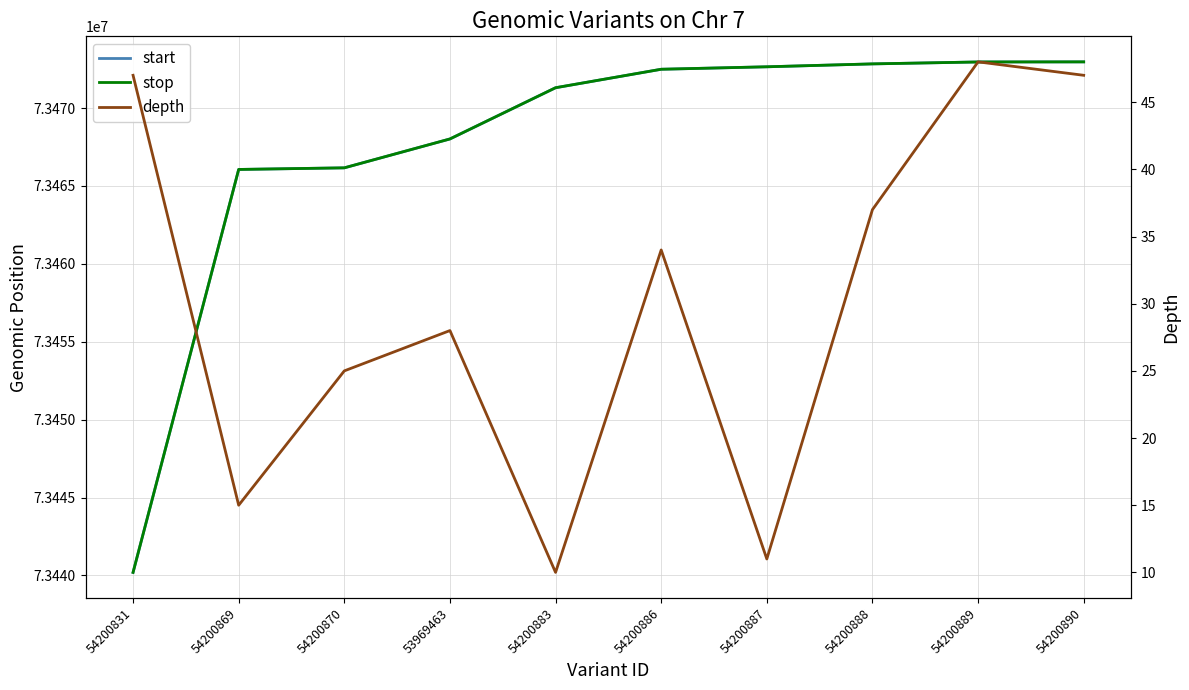

Is the value of start at 54200870 greater than the value of depth at 54200831?

Yes